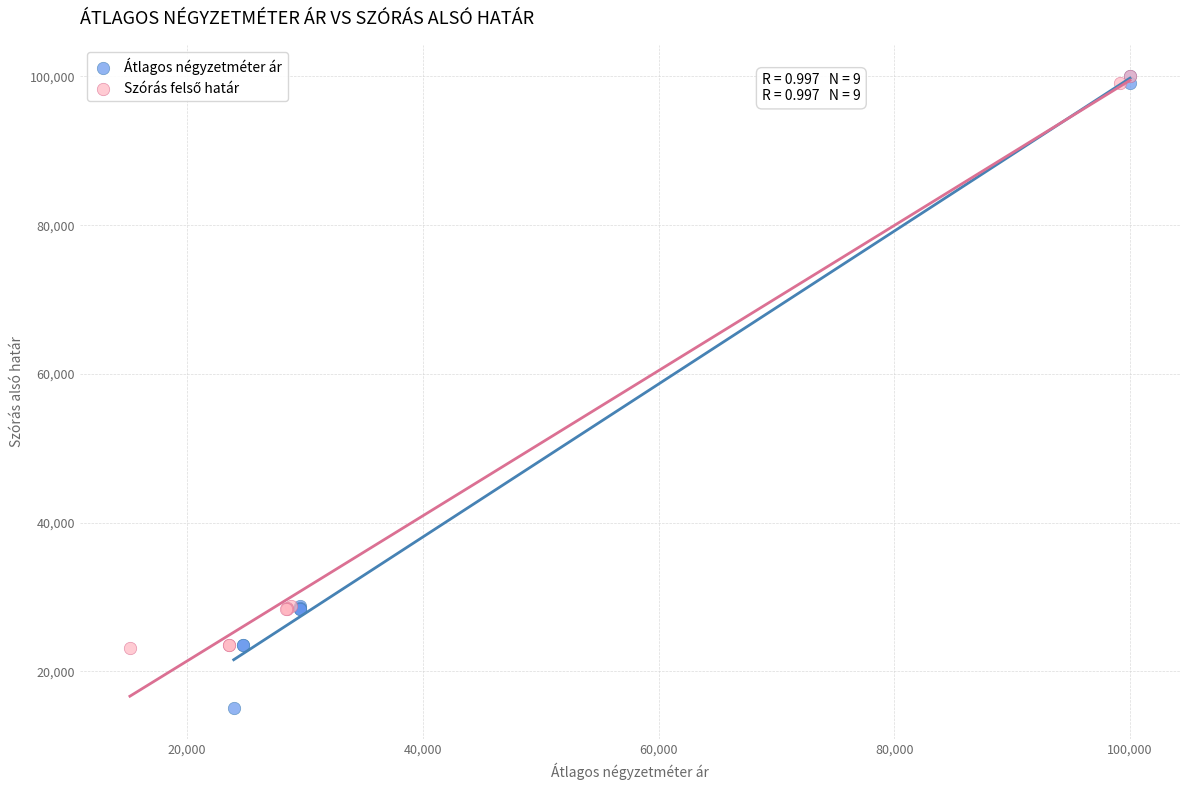

Which series contains the lowest Y value?

Átlagos négyzetméter ár